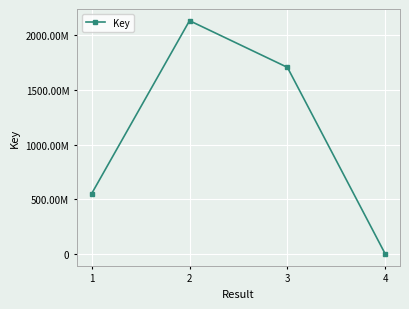

Does the chart display data point markers on the line(s)?

Yes